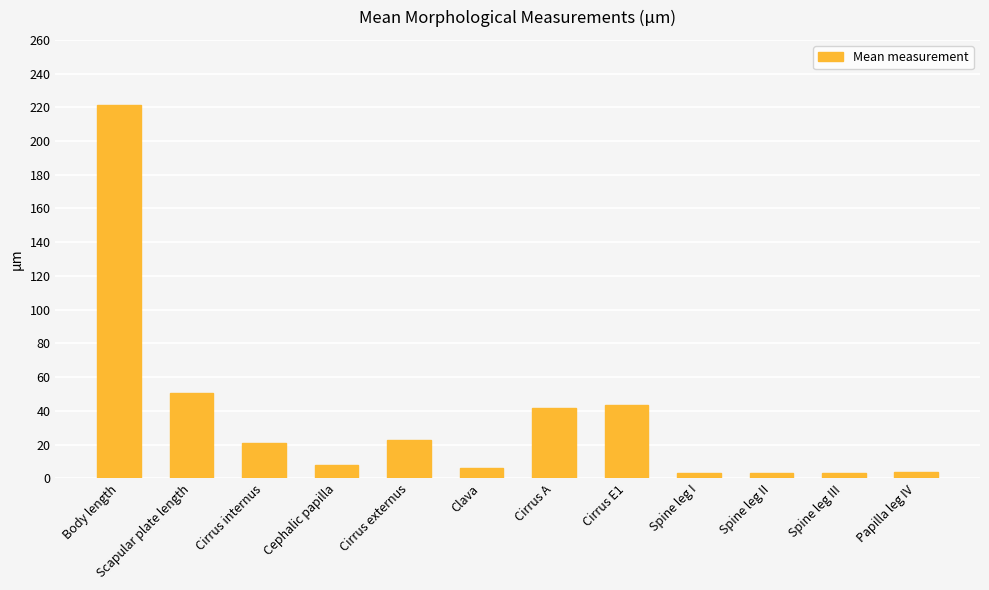

What is the difference between the values at Cirrus A and Spine leg III?

38.7